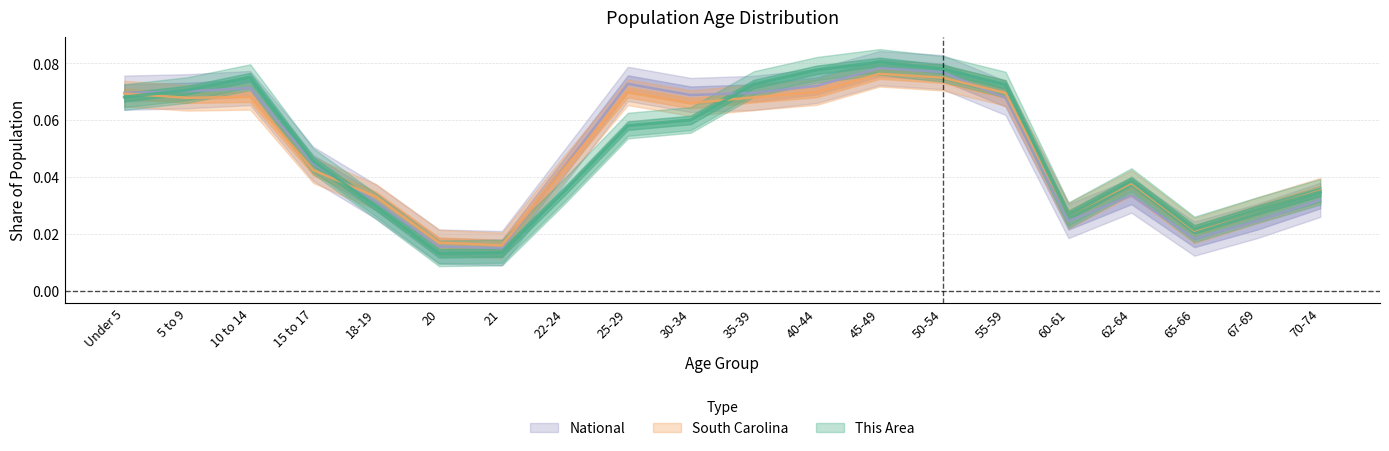

After their last crossing, which series has the higher values: This Area or National?

This Area